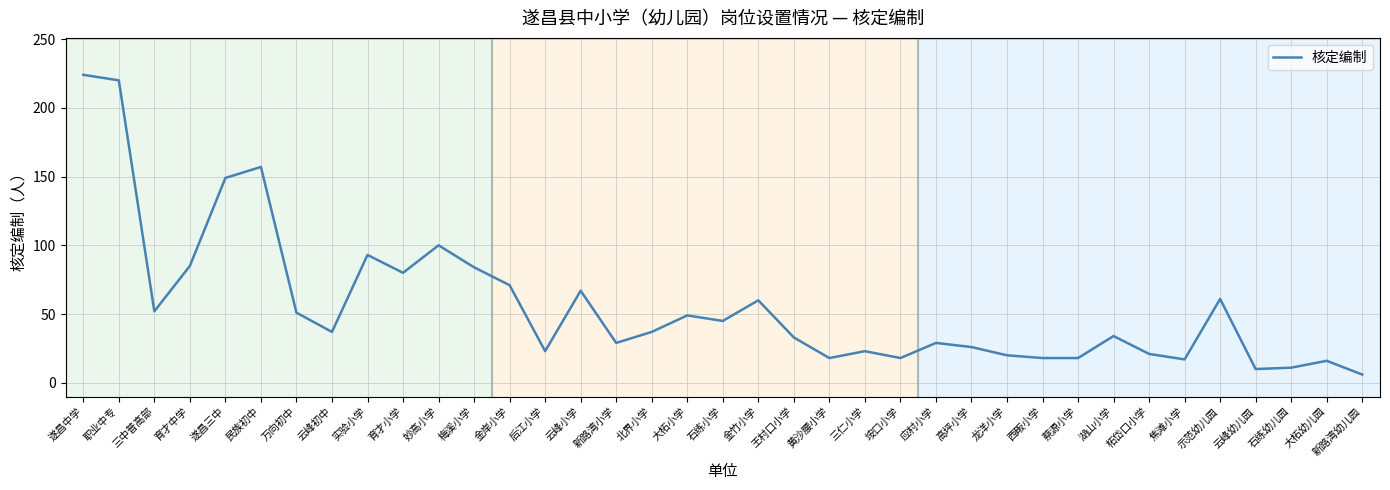

The chart shows a value of 37 at 云峰初中. True or false?

True